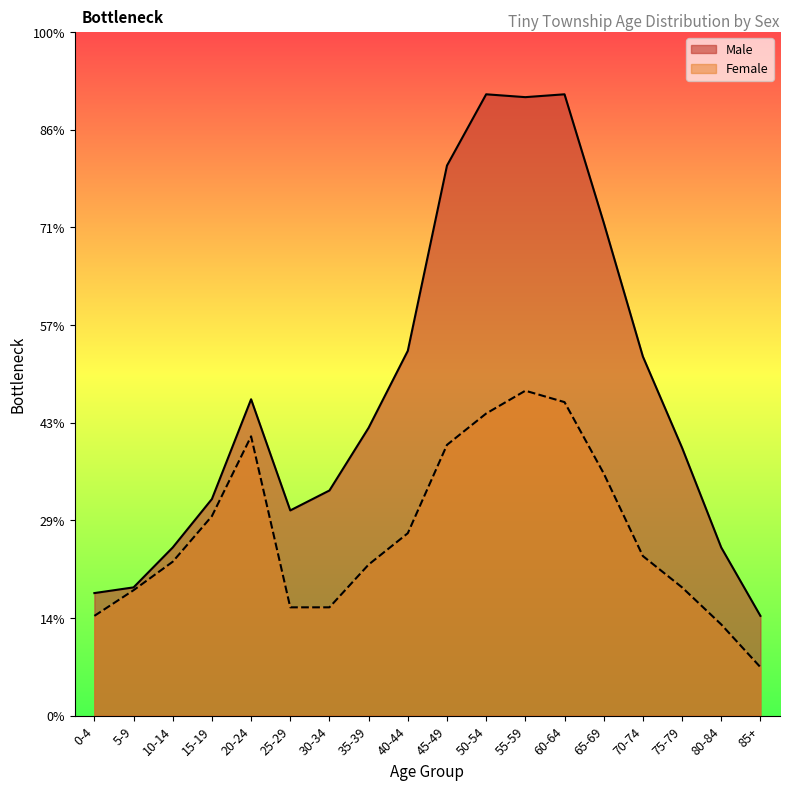

Rank the series at 80-84 from lowest to highest value.

Female, Male